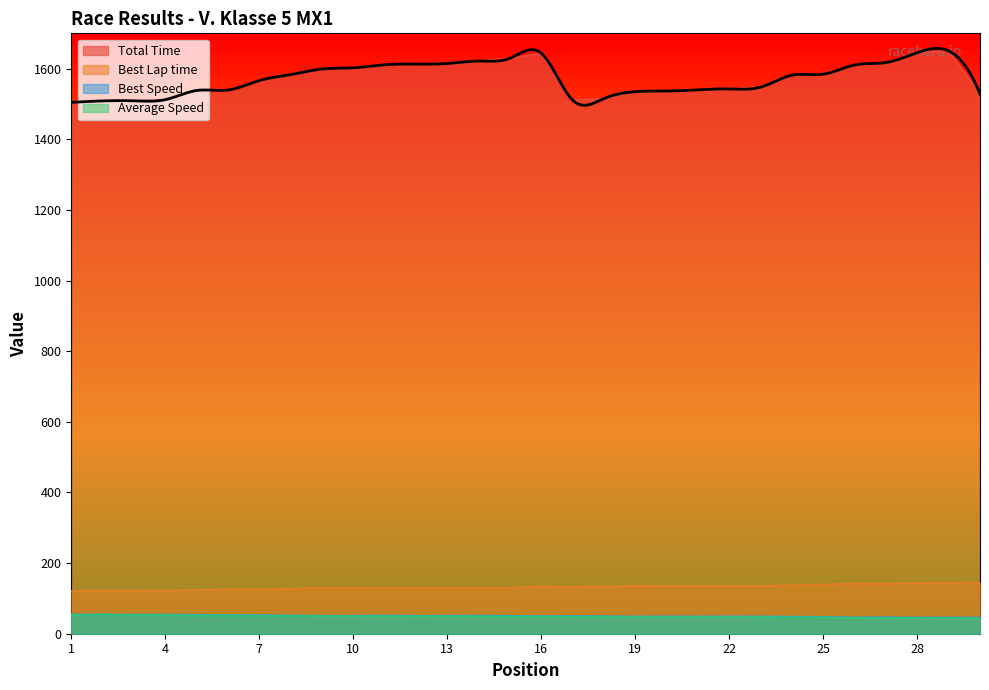

Which series has the widest spread of values?

Total Time